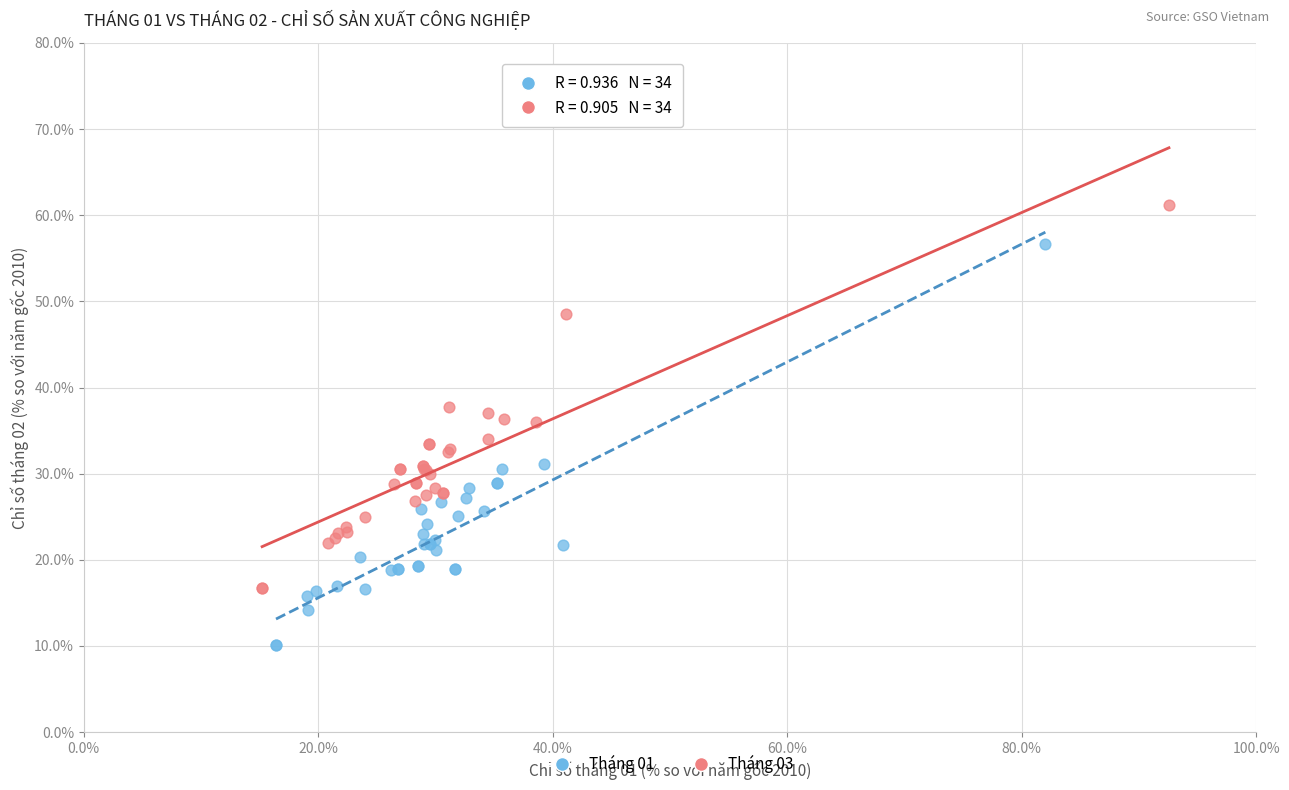

What are all the series names shown in the legend?

Tháng 01, Tháng 03